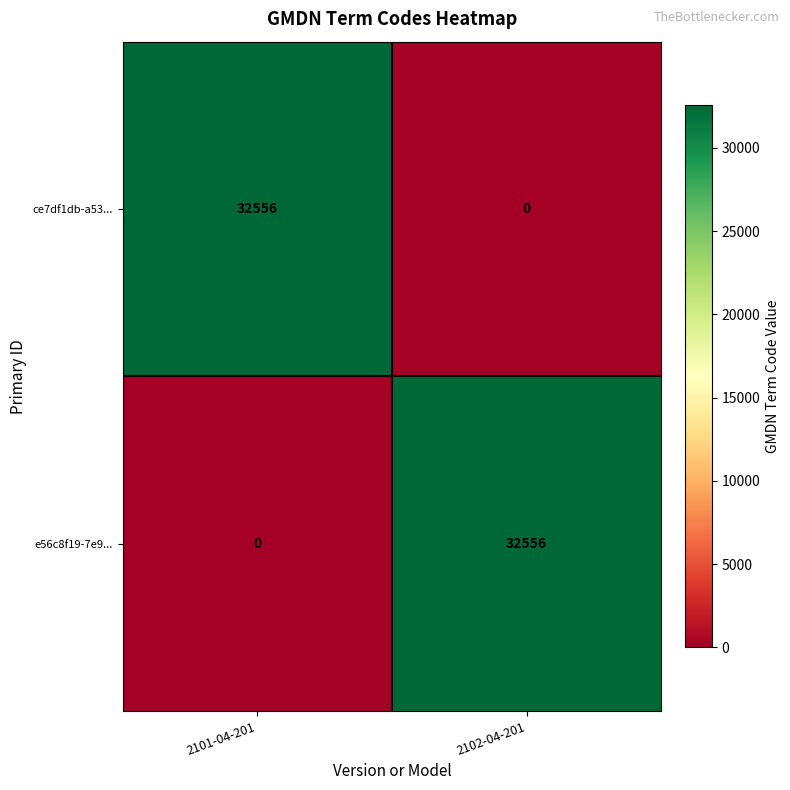

True or false: e56c8f19-7e9... has a value of 0 at 2101-04-201.

True